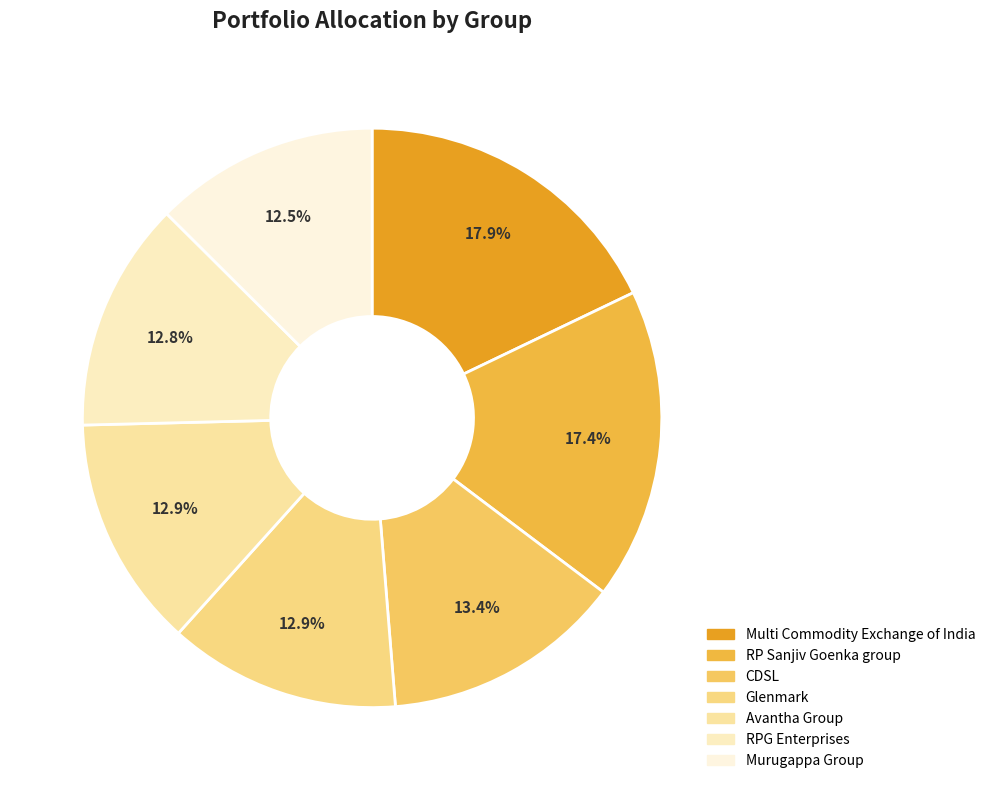

What percentage is the Avantha Group slice, to the nearest percent?

13%